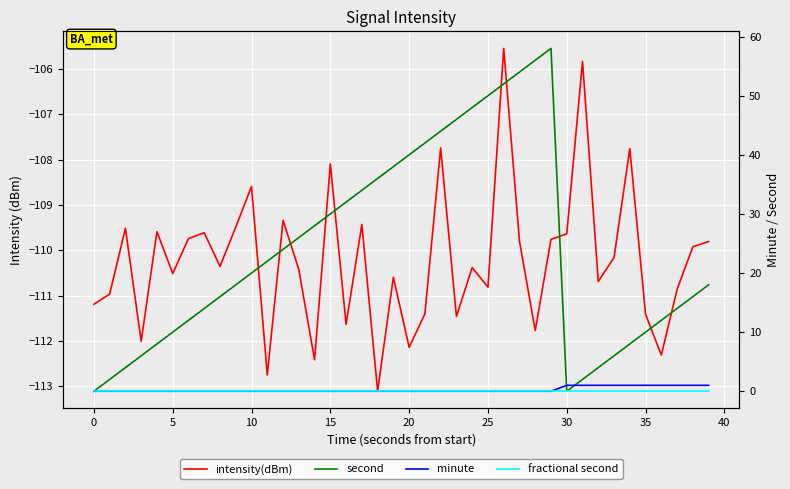

What is the sum of all second values?

960.0